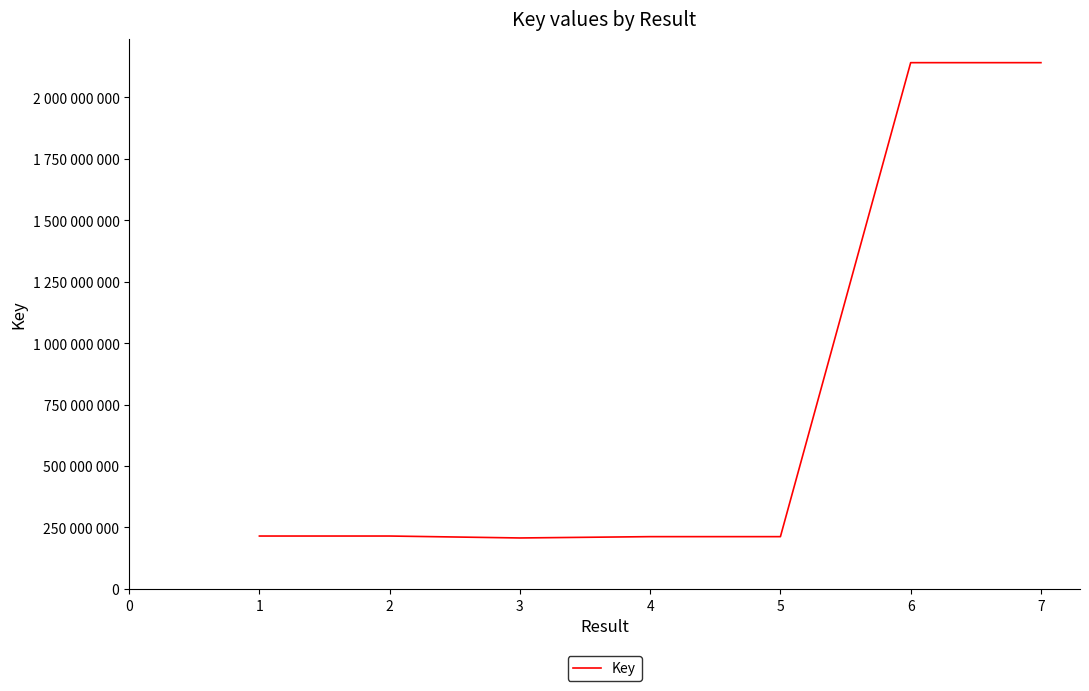

Is this an area chart (filled region under the line)?

No